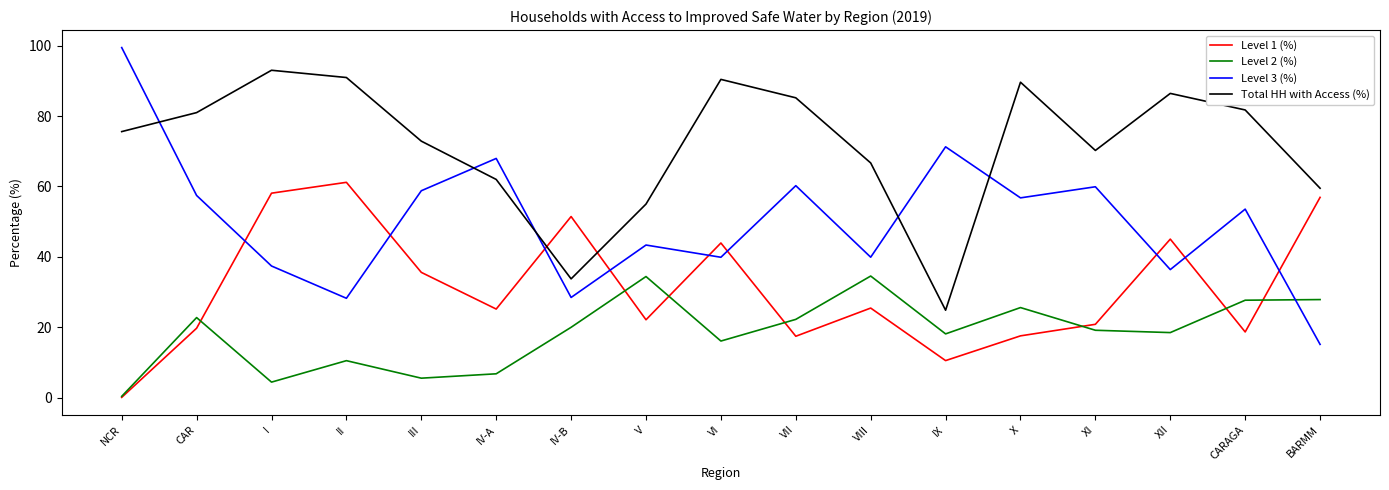

At which category does Level 1 (%) reach its first local valley?

IV-A